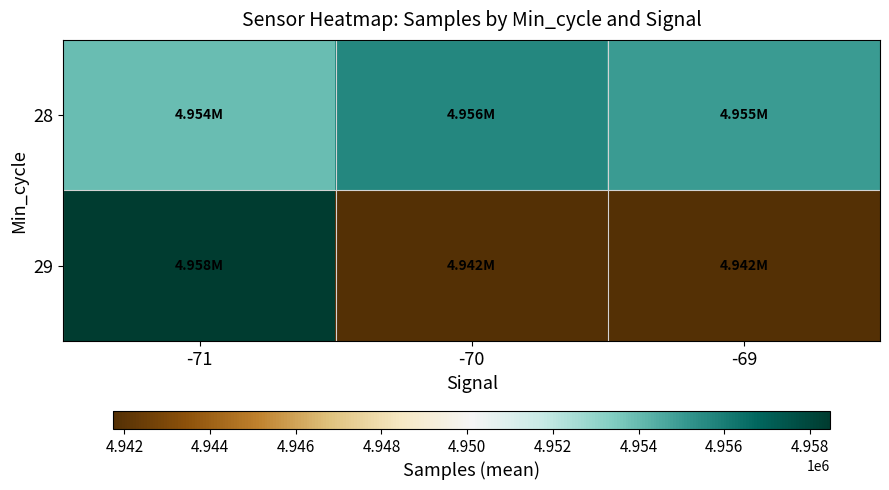

Reading left to right, transcribe all the data shown in this chart.

28: -71=4953936.7	-70=4955625.3	-69=4954972.6
29: -71=4958464.0	-70=4941746.0	-69=4941746.0